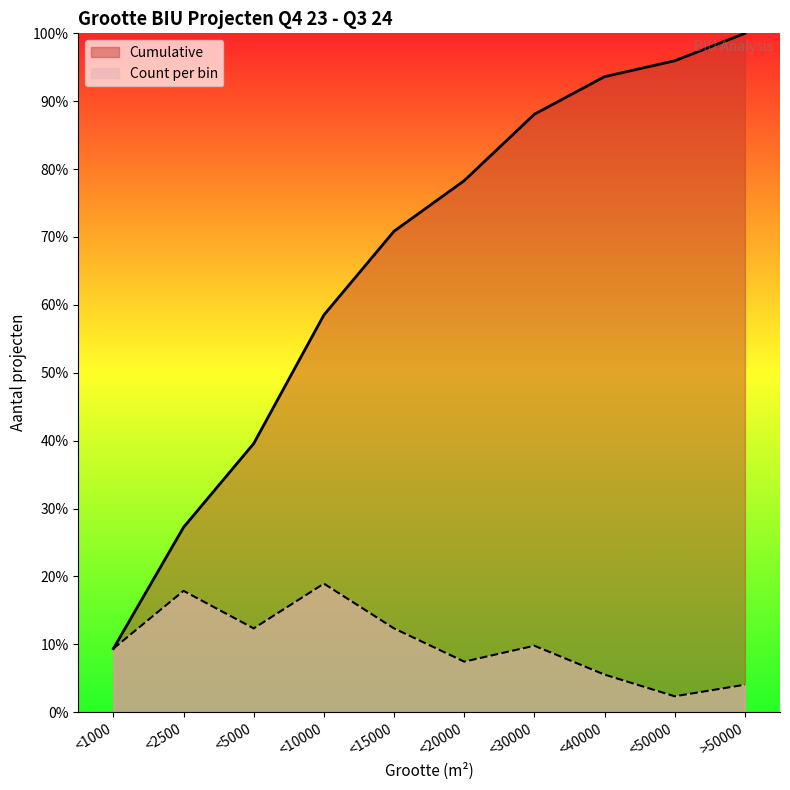

Rank the series by their maximum value, from highest to lowest.

Cumulative, Count per bin